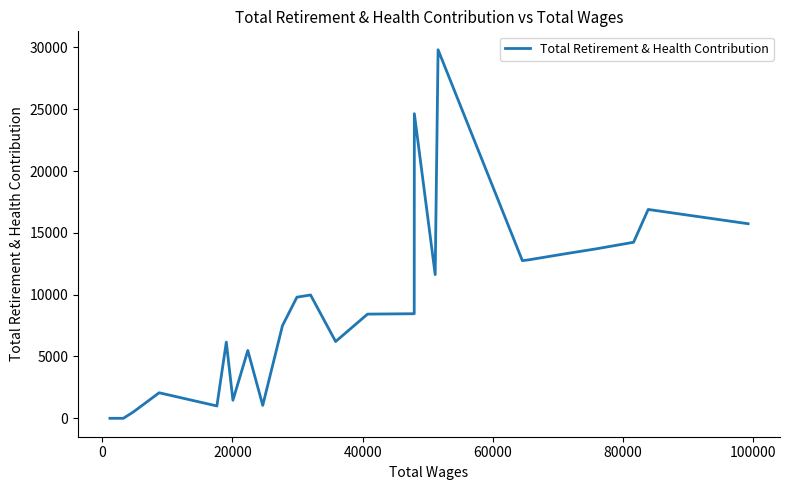

What is the difference between the maximum and minimum values?

29812